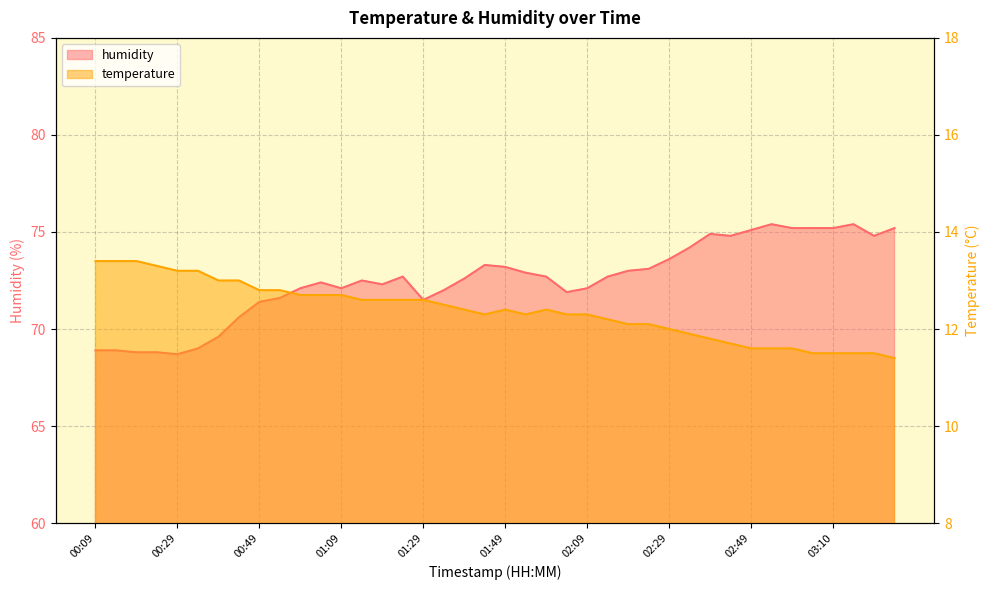

What are all the series names shown in the legend?

temperature, humidity